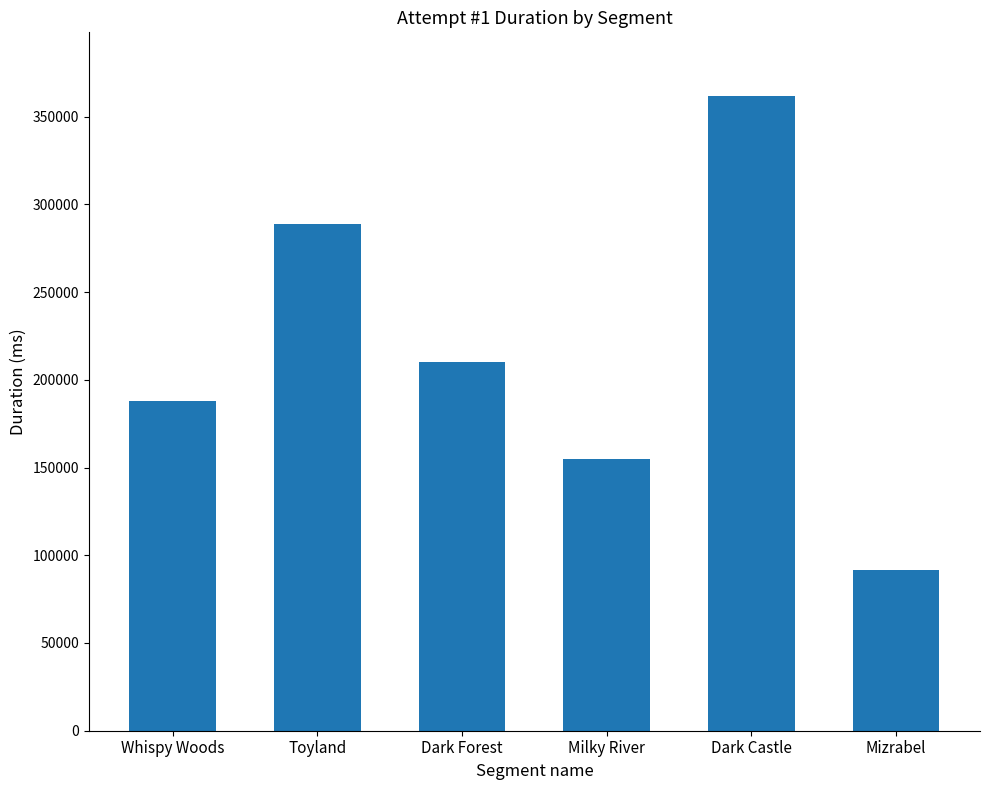

The chart shows a value of 121545 at Mizrabel. True or false?

False